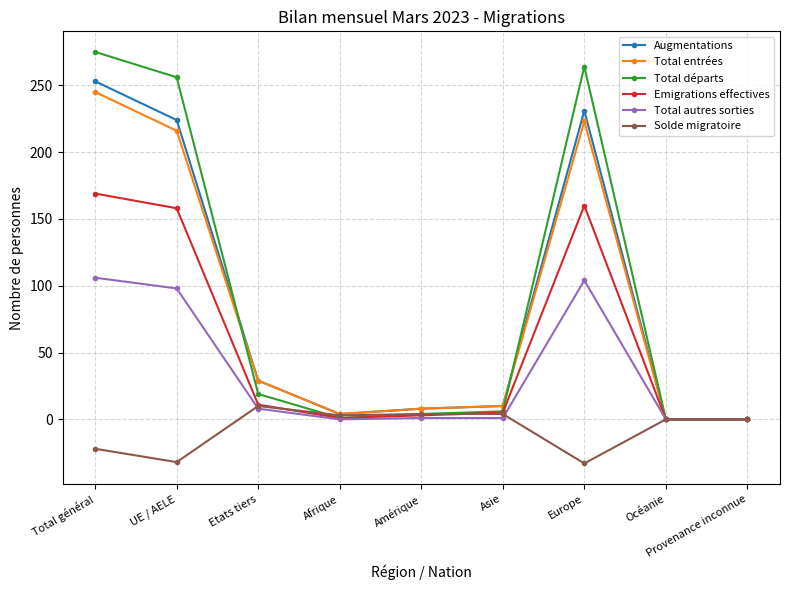

What is the difference between the highest and lowest values at Etats tiers?

21